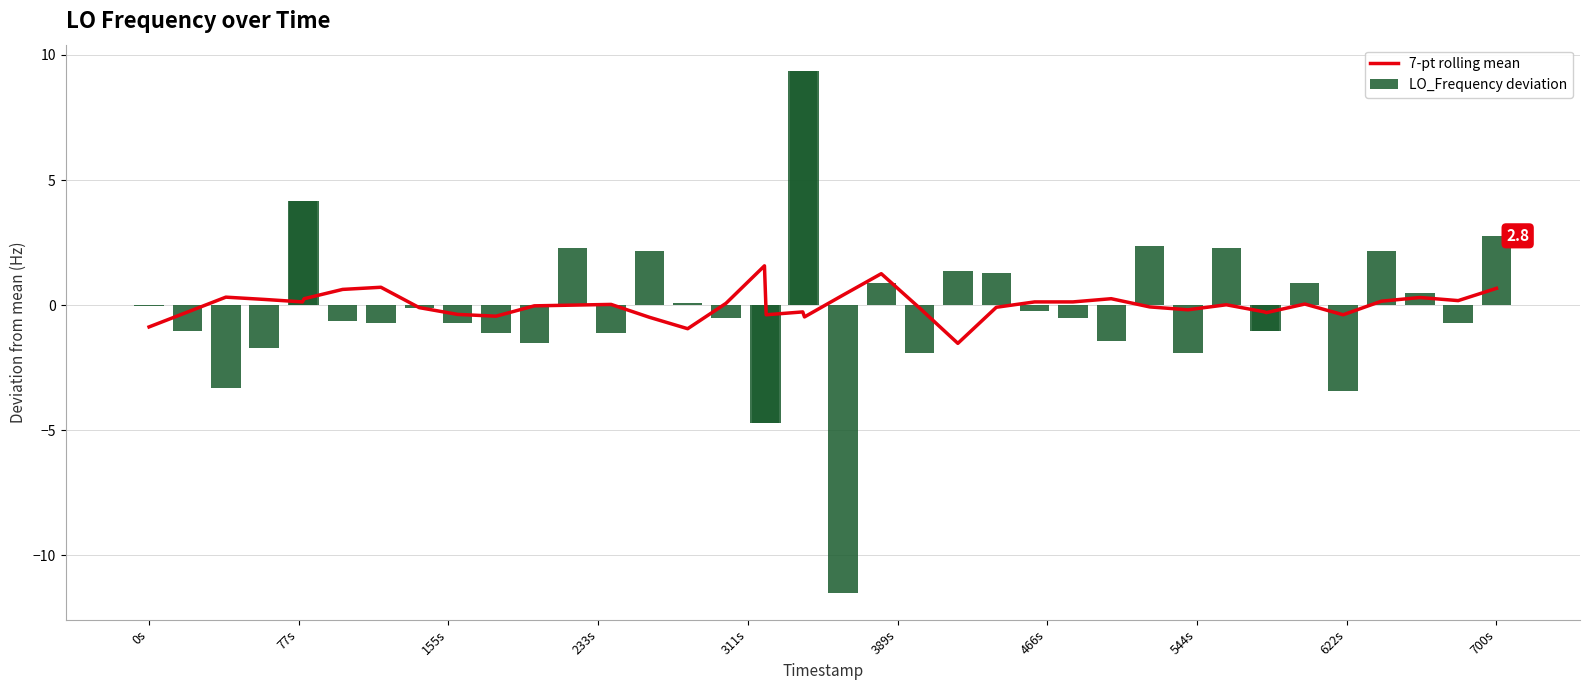

How many values in LO_Frequency deviation are above zero?

16